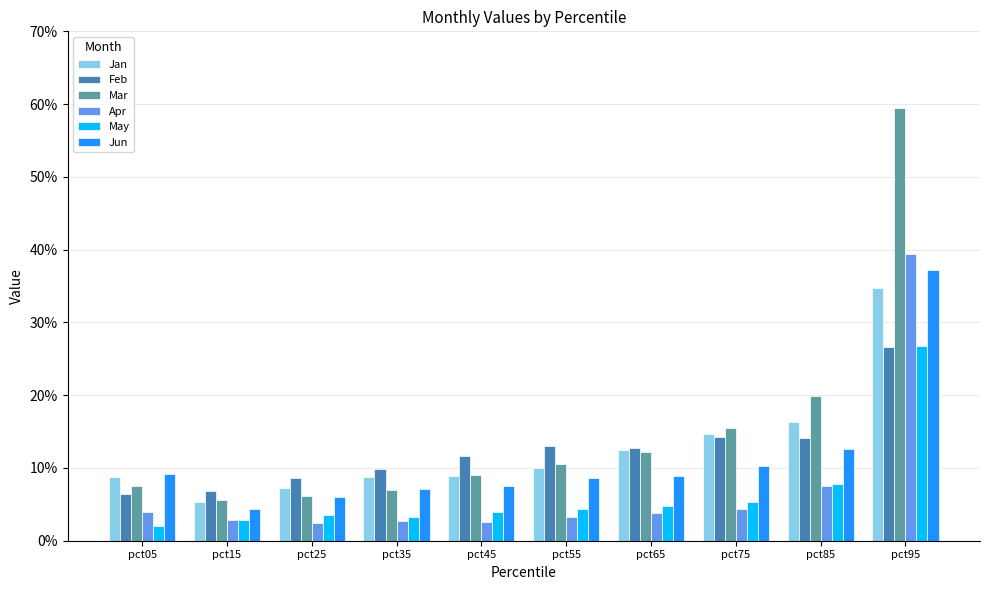

At how many categories does at least one series exceed 0?

10